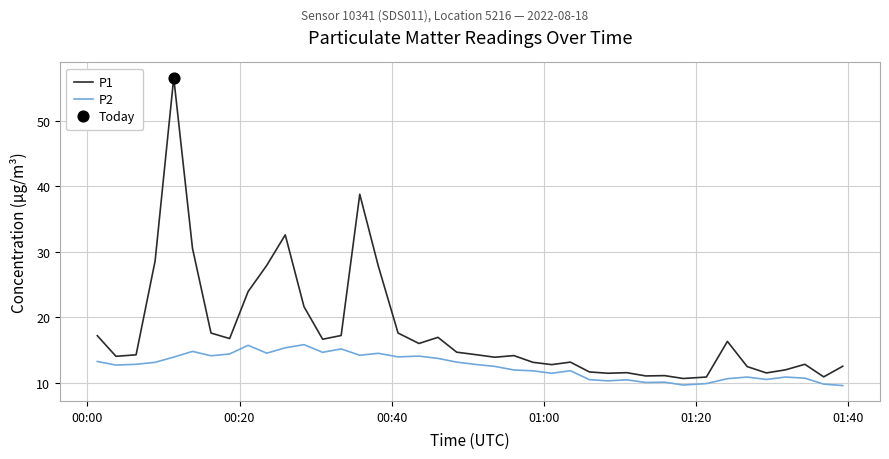

Which series has the largest total across all categories?

P1